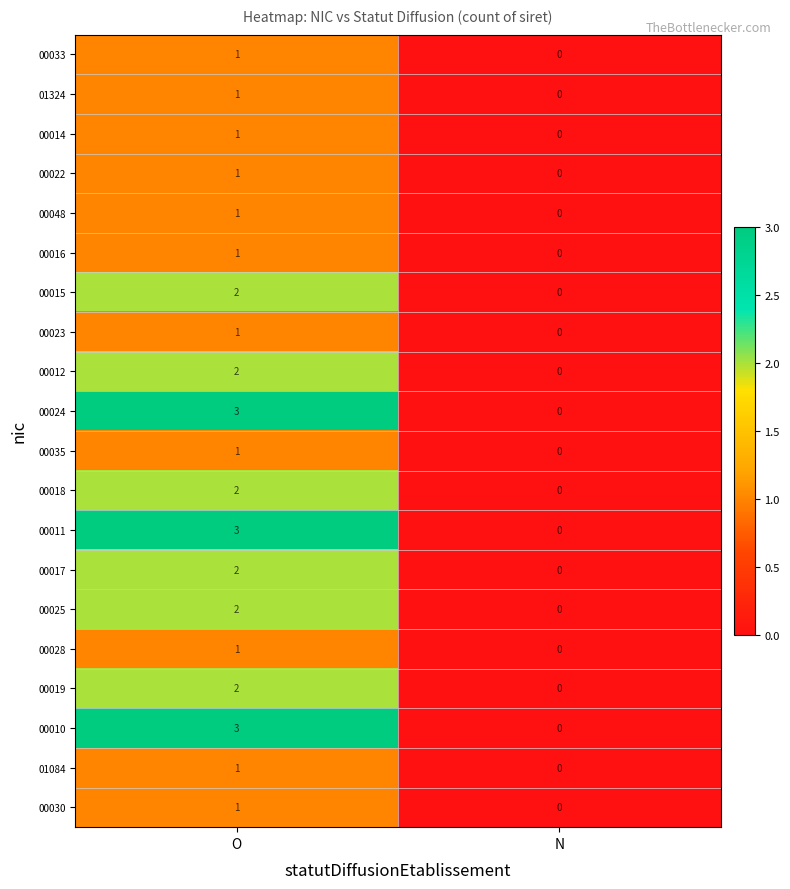

Which category has the highest value across all series?

O